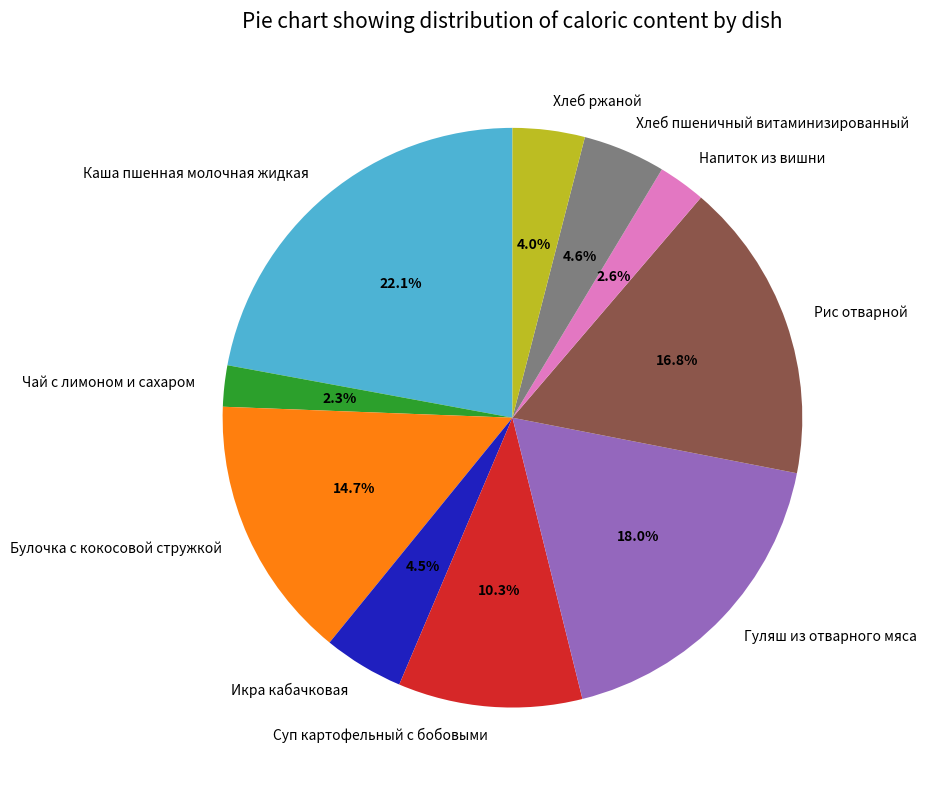

Between Булочка с кокосовой стружкой and Гуляш из отварного мяса, which is larger?

Гуляш из отварного мяса